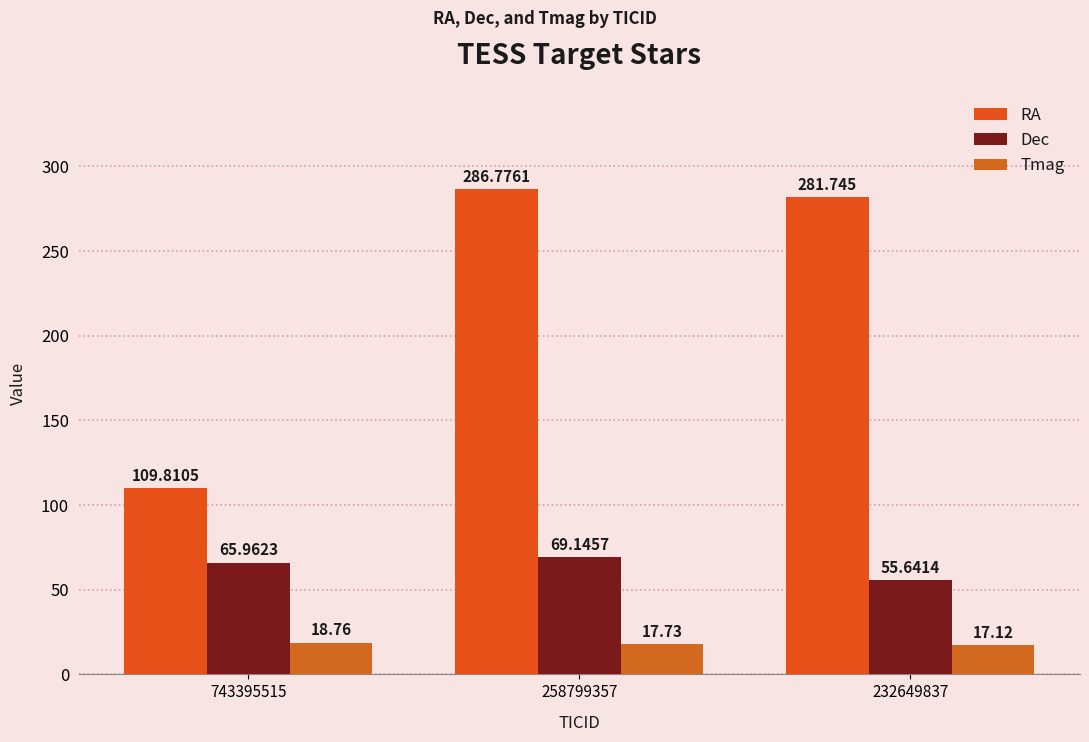

Which series has the widest spread of values?

RA